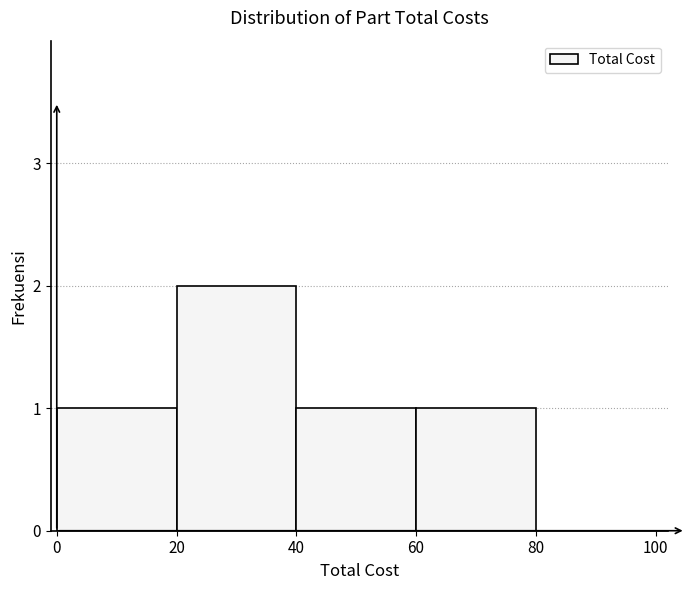

How tall is the bar that spans 60 to 80 on the x-axis? The values are not printed on the chart, so give them approximately, as read against the axis.

1